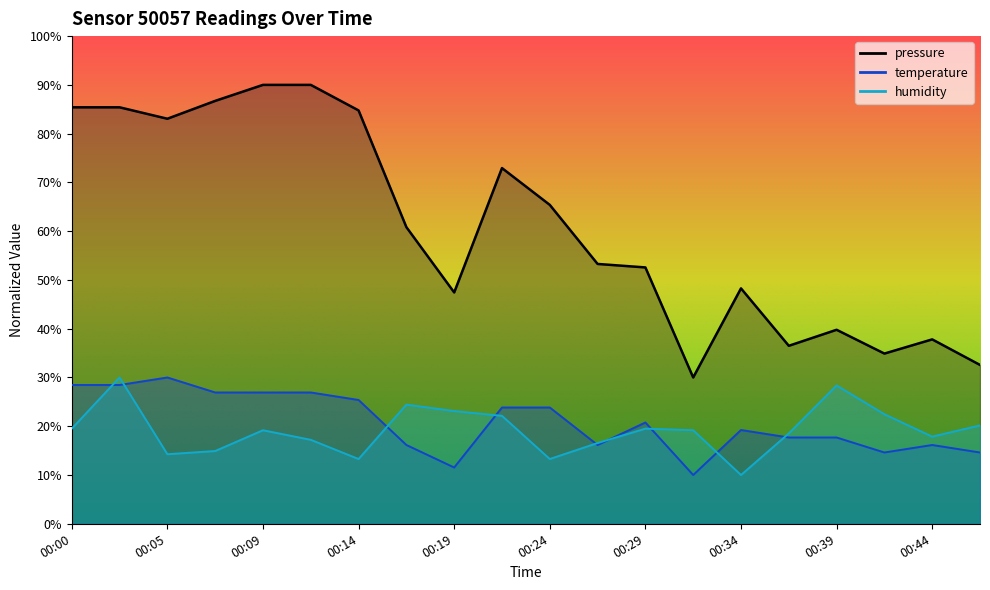

At which category does the chart reach its minimum across all series?

00:31